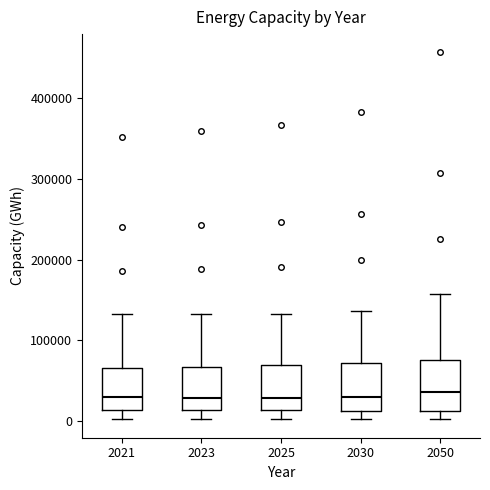

Where is the upper edge of the box at x = 2025 on the y-axis? The values are not printed on the chart, so give them approximately, as read against the axis.

70000